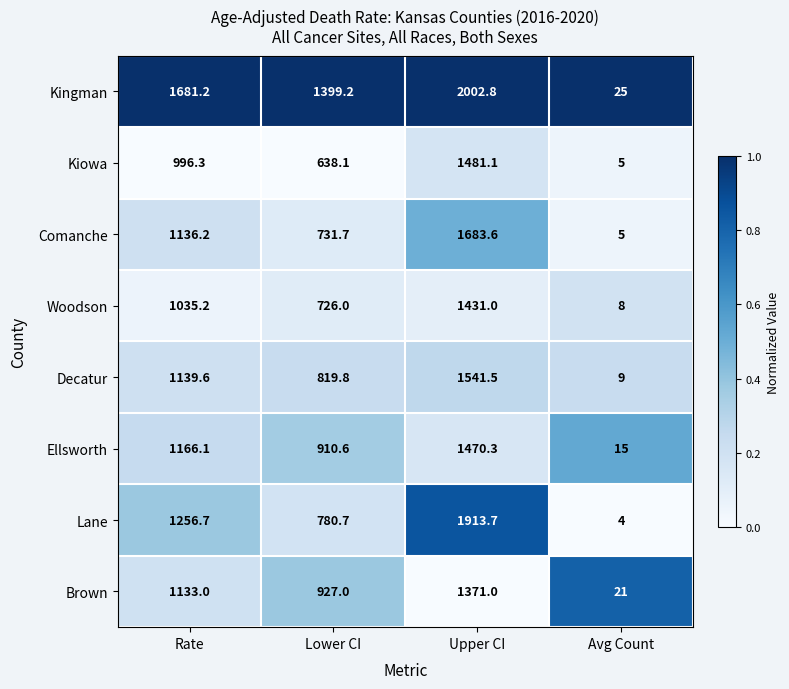

Rank the series at Lower CI from lowest to highest value.

Kiowa, Woodson, Comanche, Lane, Decatur, Ellsworth, Brown, Kingman